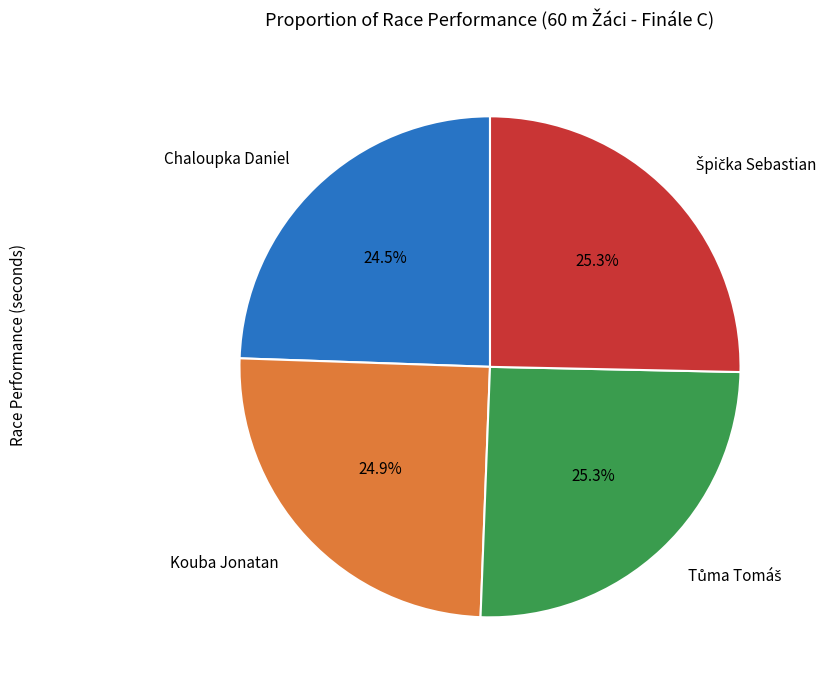

Is Kouba Jonatan the majority of the pie?

No